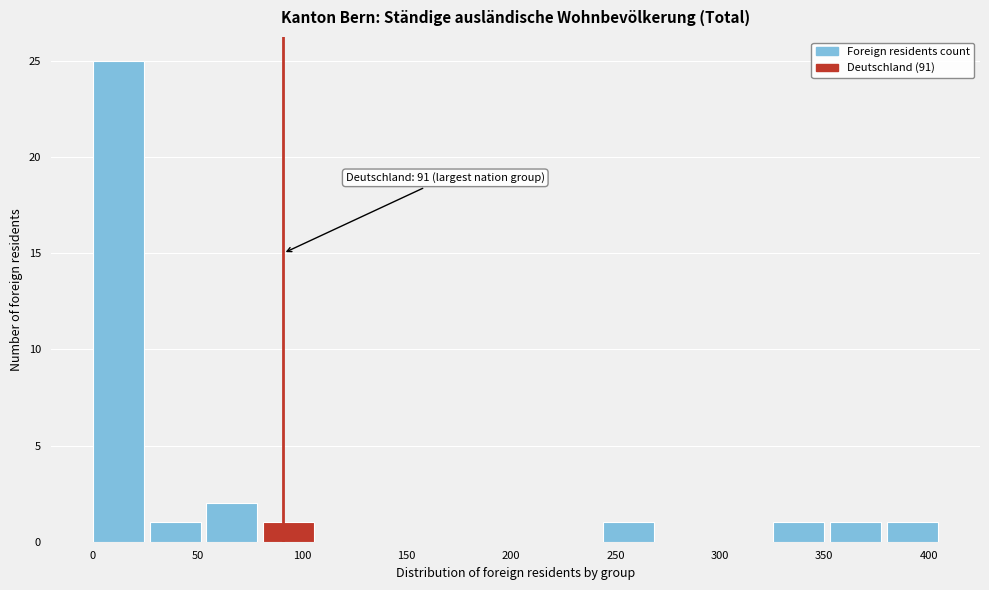

Over which range of the x-axis is the bar tallest?

0 to 25